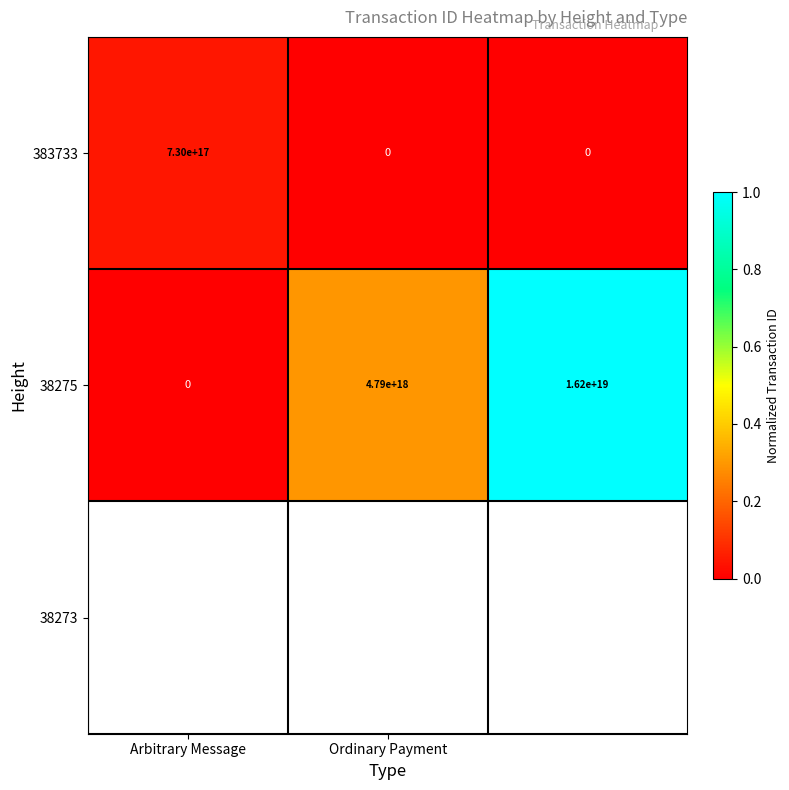

List the series in order of their overall mean, lowest first.

383733, 38275